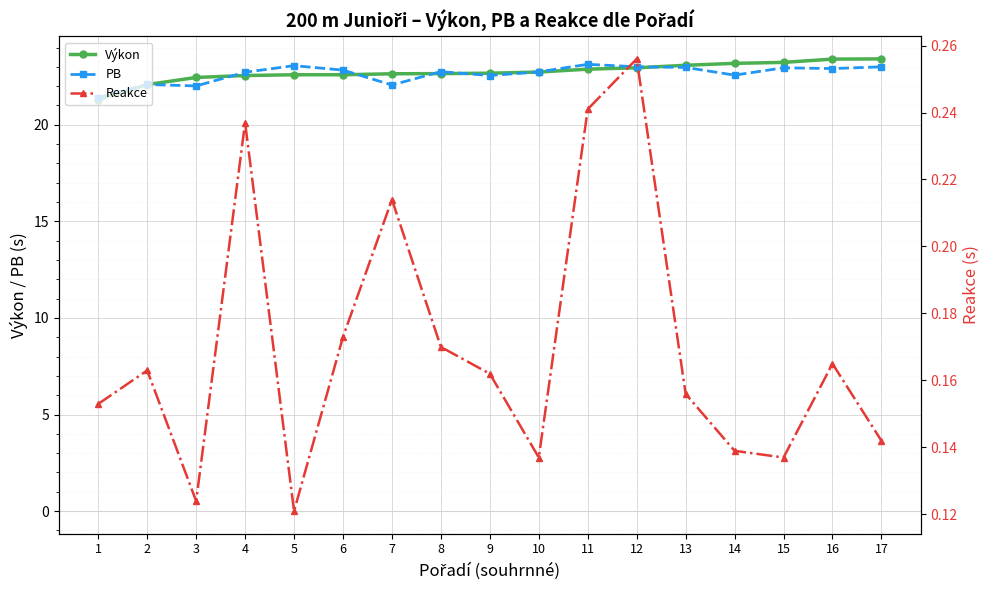

Is this an area chart (filled region under the line)?

No